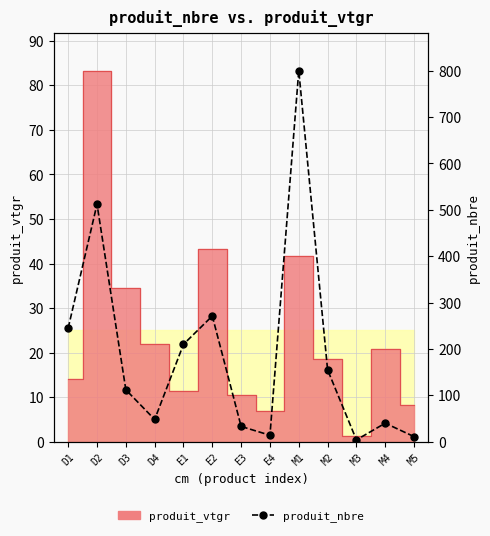

What is the value of the 8th point from the left?

14